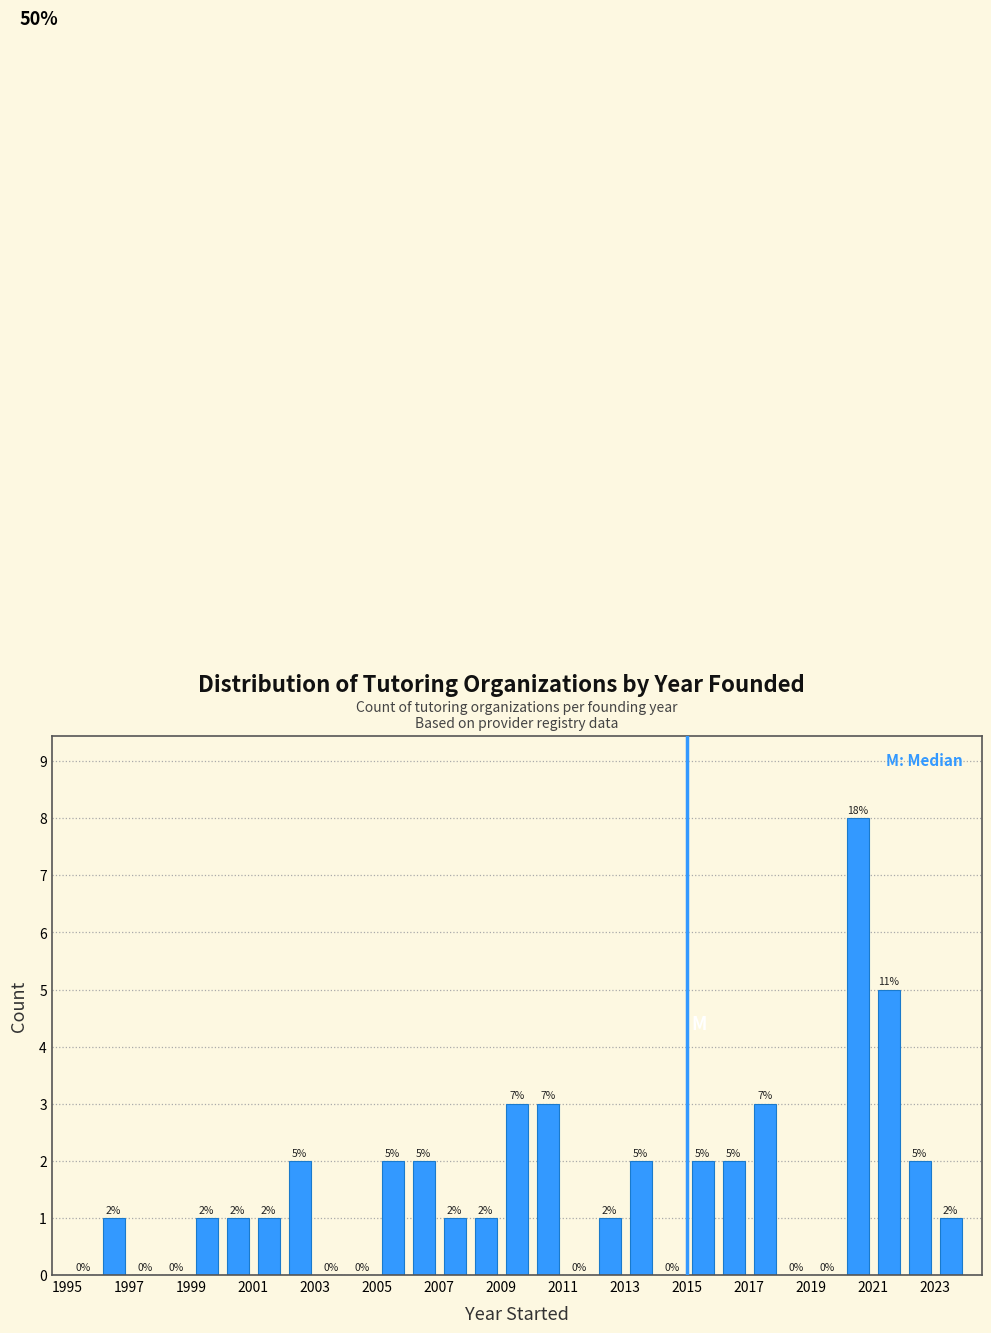

Over which range of the x-axis is the bar tallest?

2020 to 2021